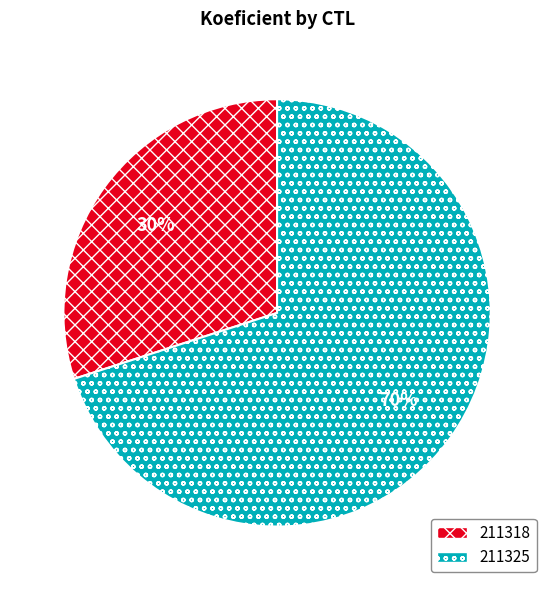

Rank the categories by value from highest to lowest.

211325, 211318